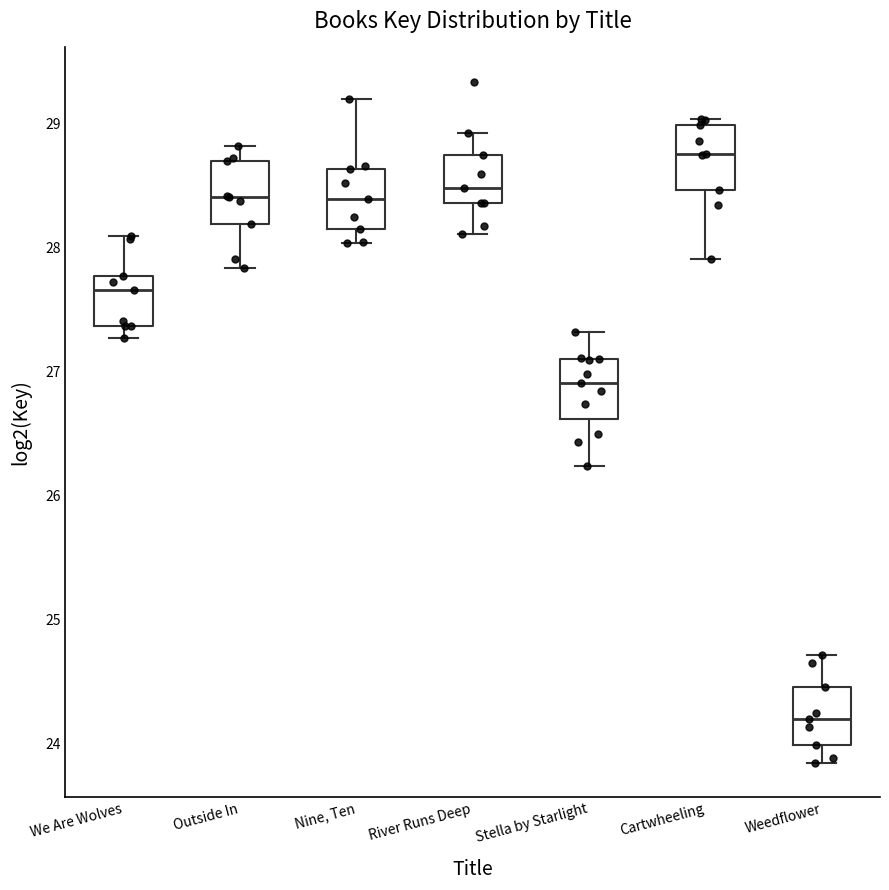

Which box's median line is the highest?

Cartwheeling